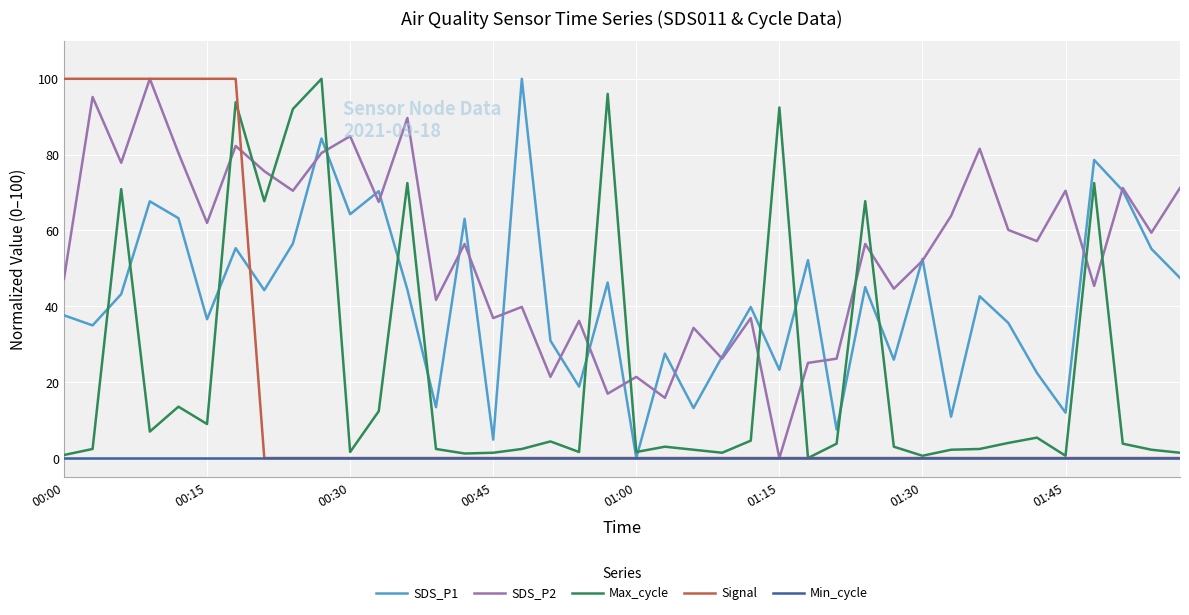

What is the highest value of the SDS_P1 series?

100.0